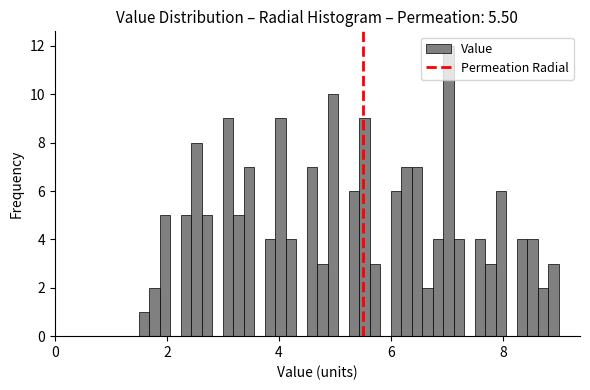

Read against the x-axis, roughly where is the centre of the tallest bar?

7.0